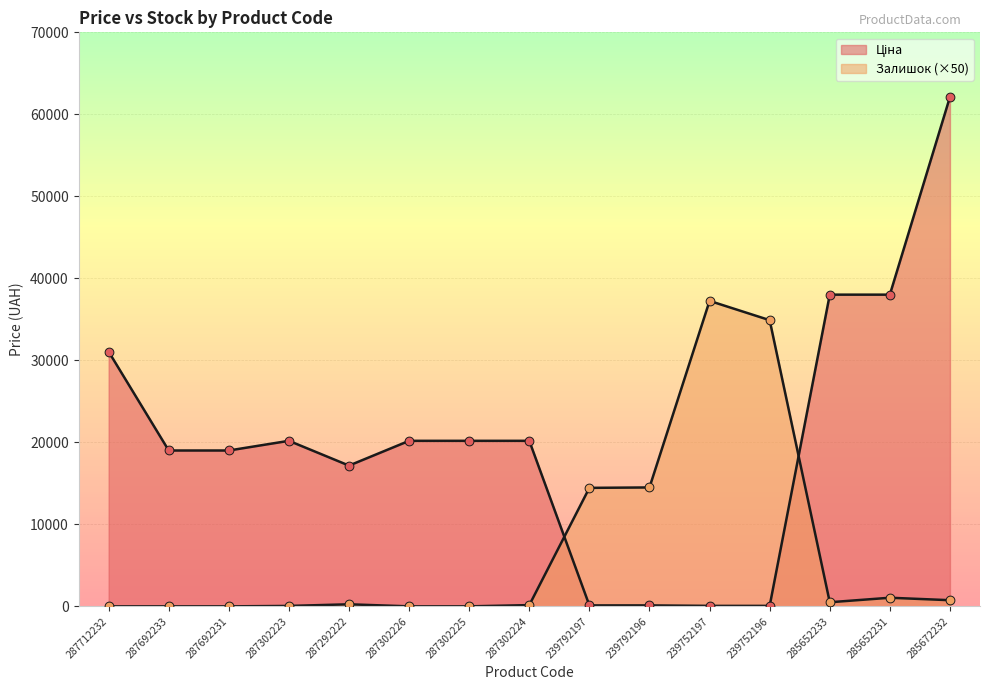

Which series has the largest Y range (max minus min)?

Ціна